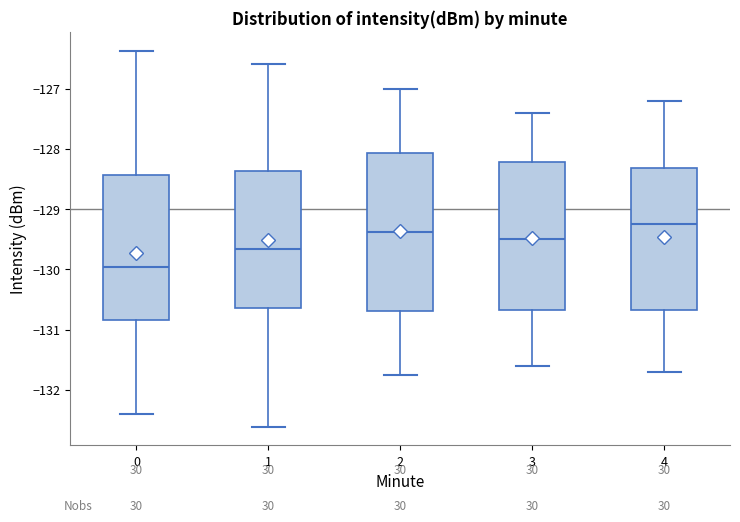

Which box's median line is the lowest?

0